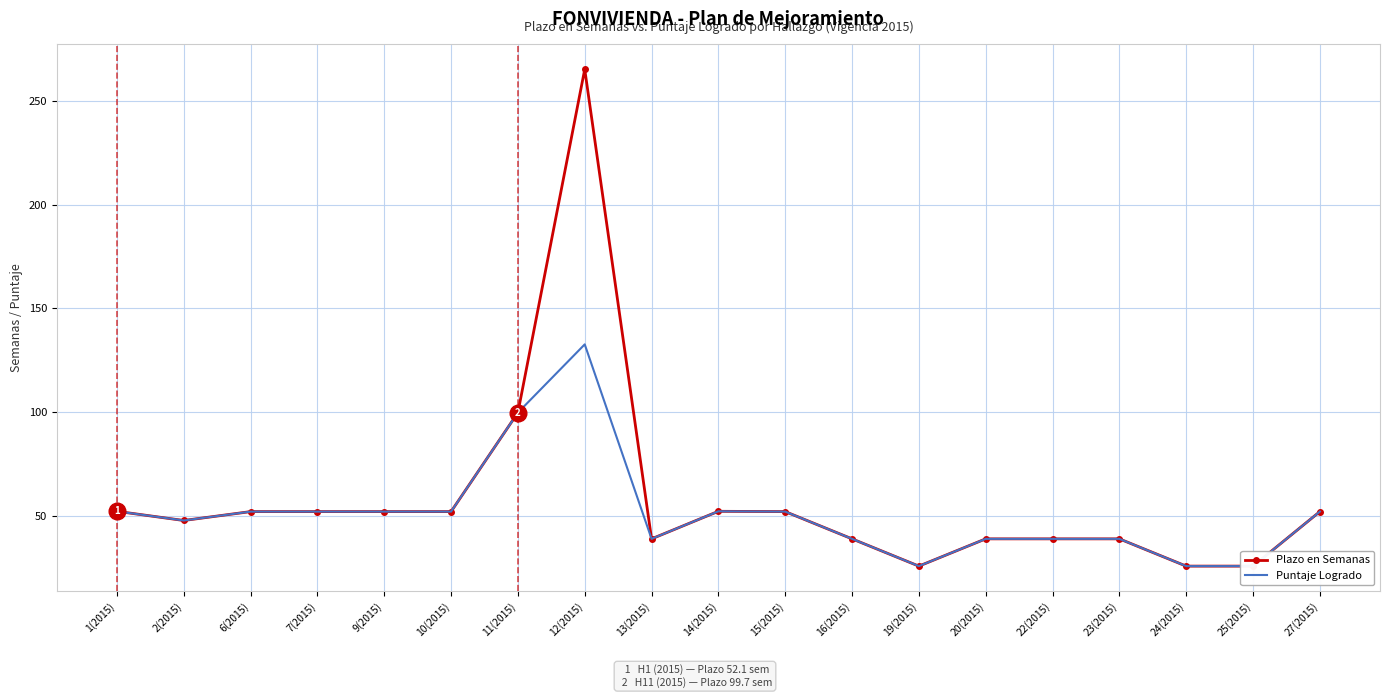

What is the smallest value displayed?

25.7